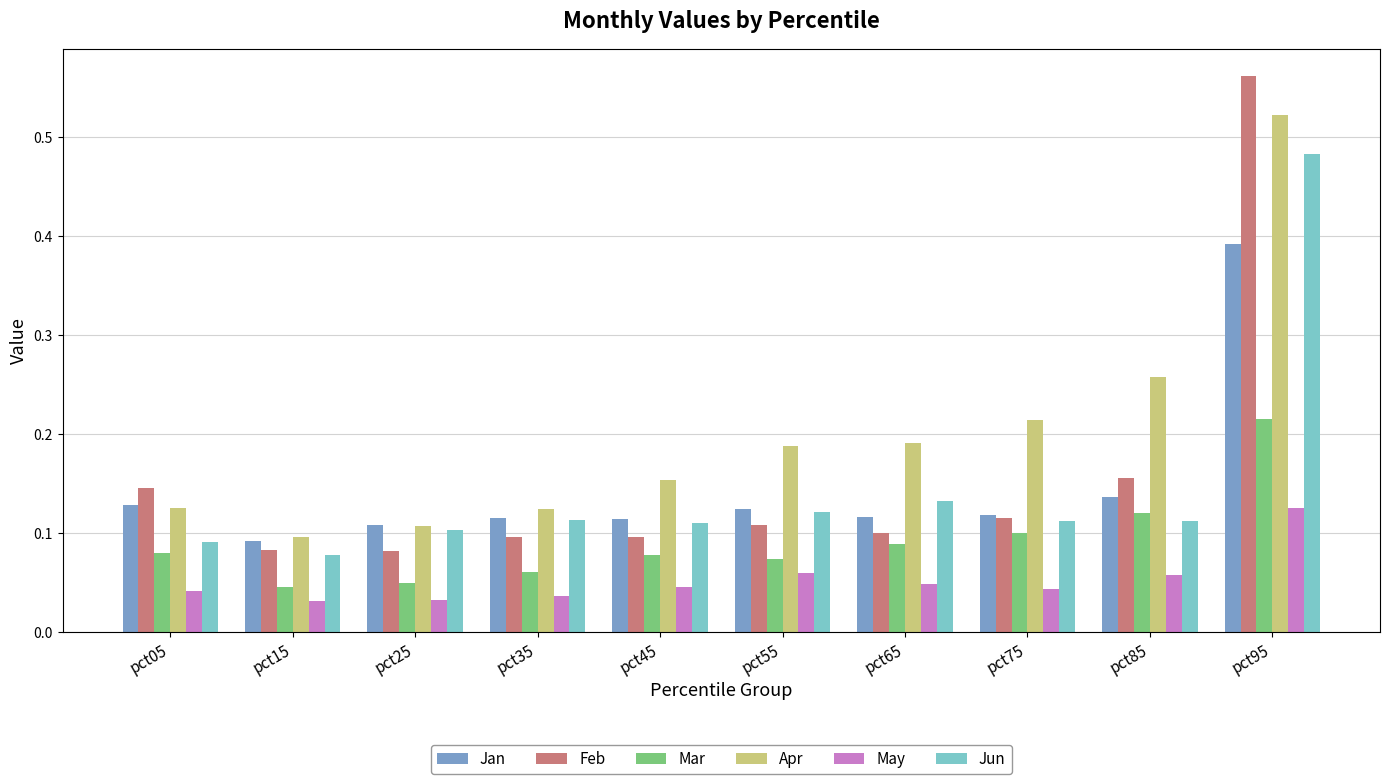

At how many categories does at least one series exceed 0?

10